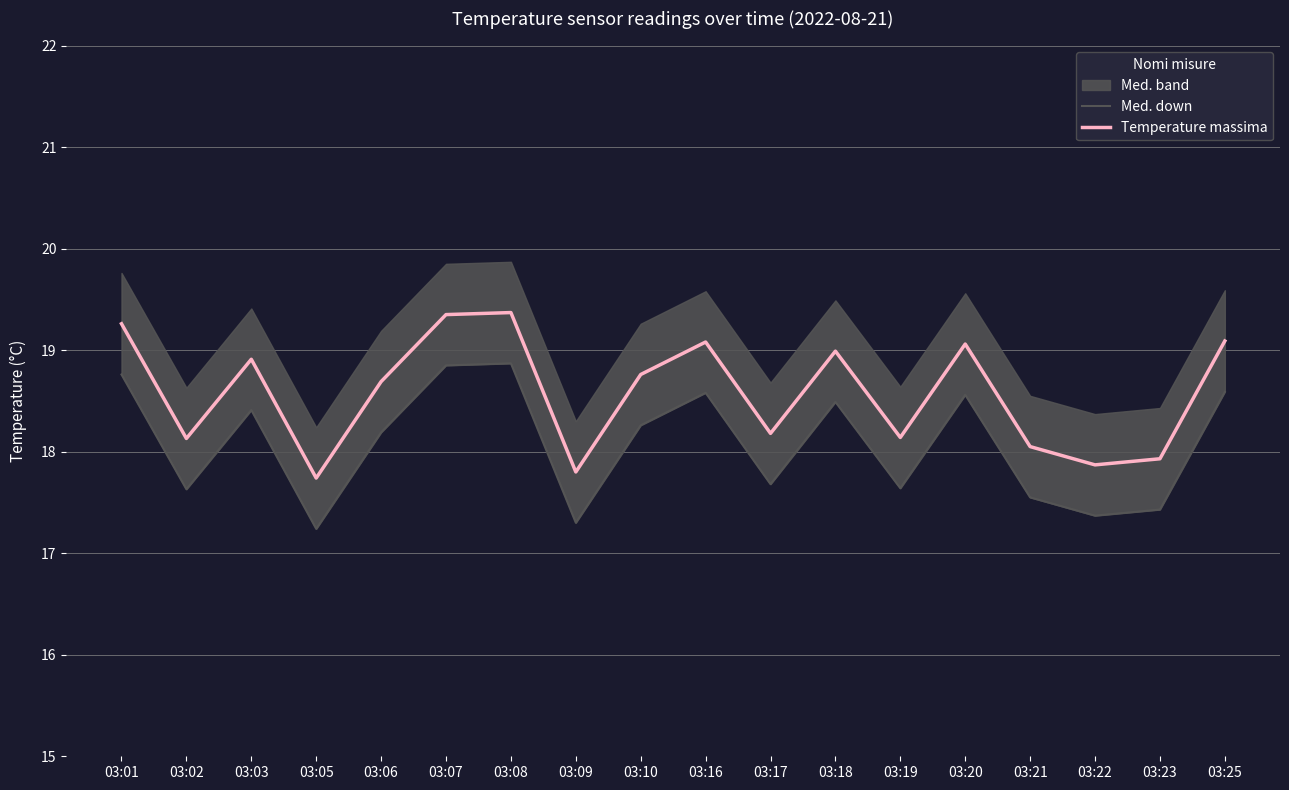

What is the average value of the Med. down series?

18.1